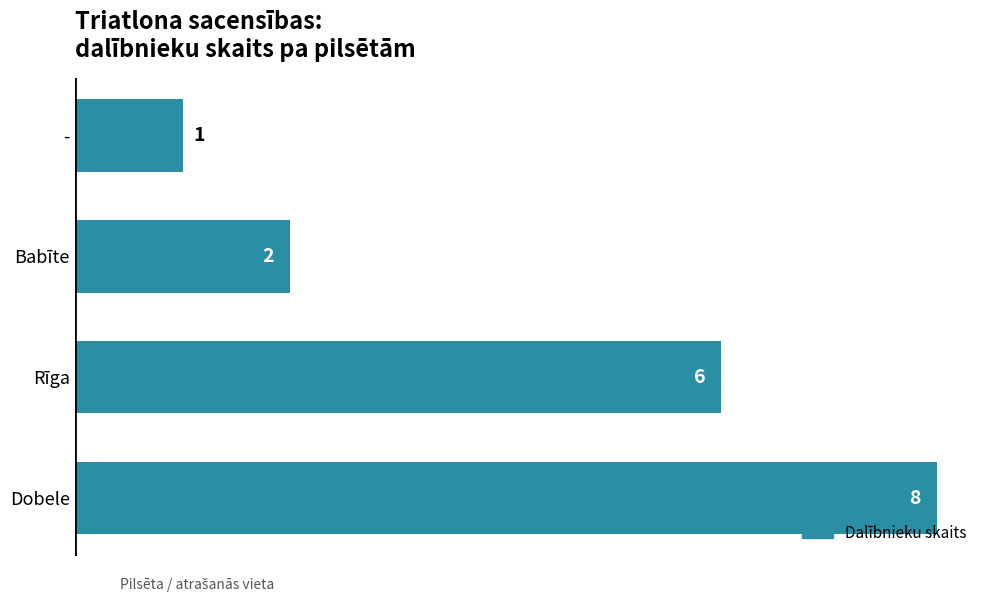

Count the values in the range 2 to 8.

3